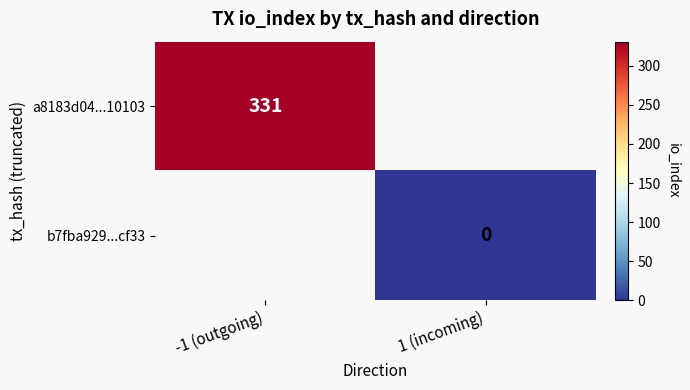

Is it true that a8183d04...10103 equals 506 at -1 (outgoing)?

False